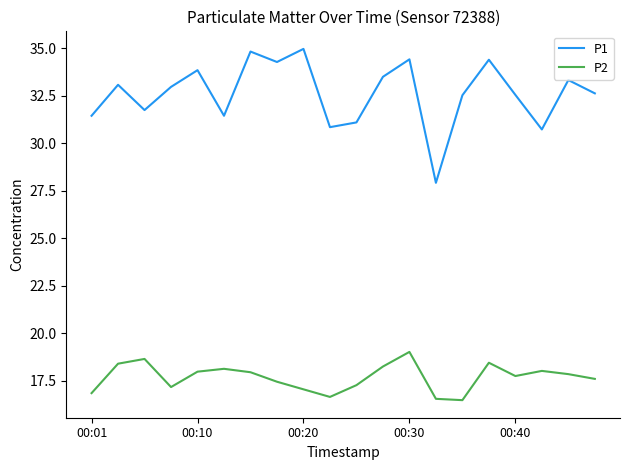

How many categories are shown in the chart?

20